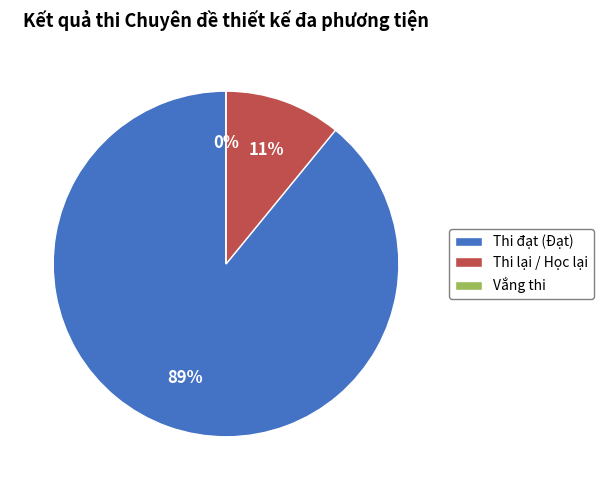

Rank the categories by value from highest to lowest.

Thi đạt (Đạt), Thi lại / Học lại, Vắng thi